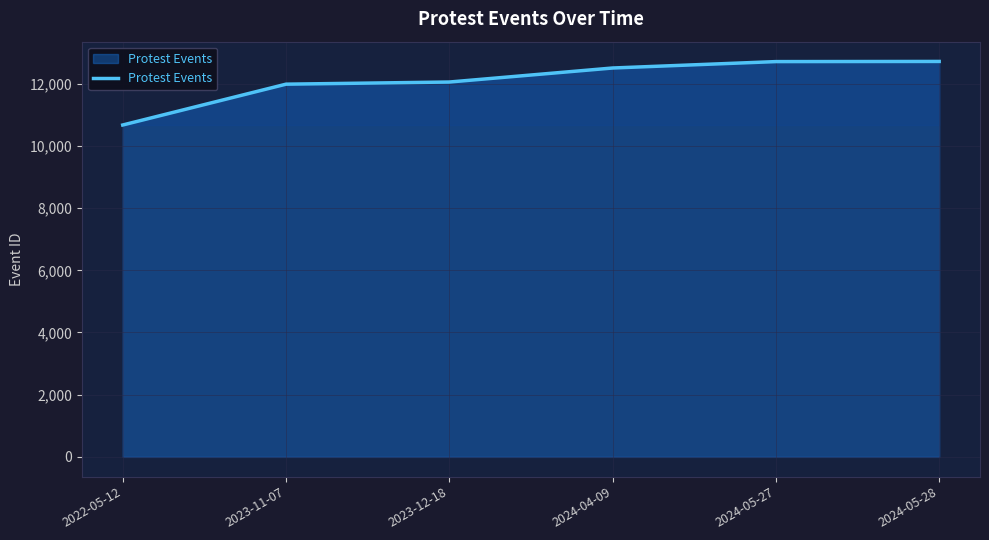

How many lines are shown in the chart?

1